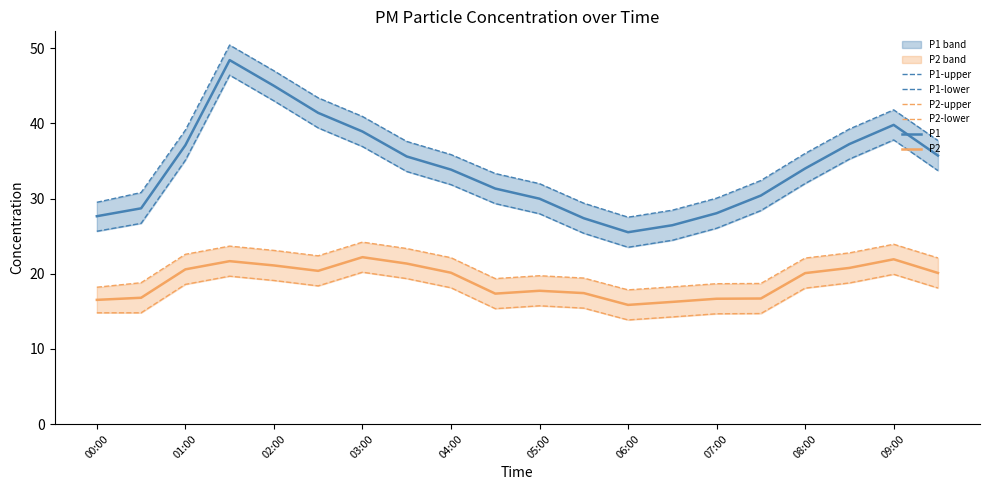

The value of P2 at 06:00 is 24.4. True or false?

False